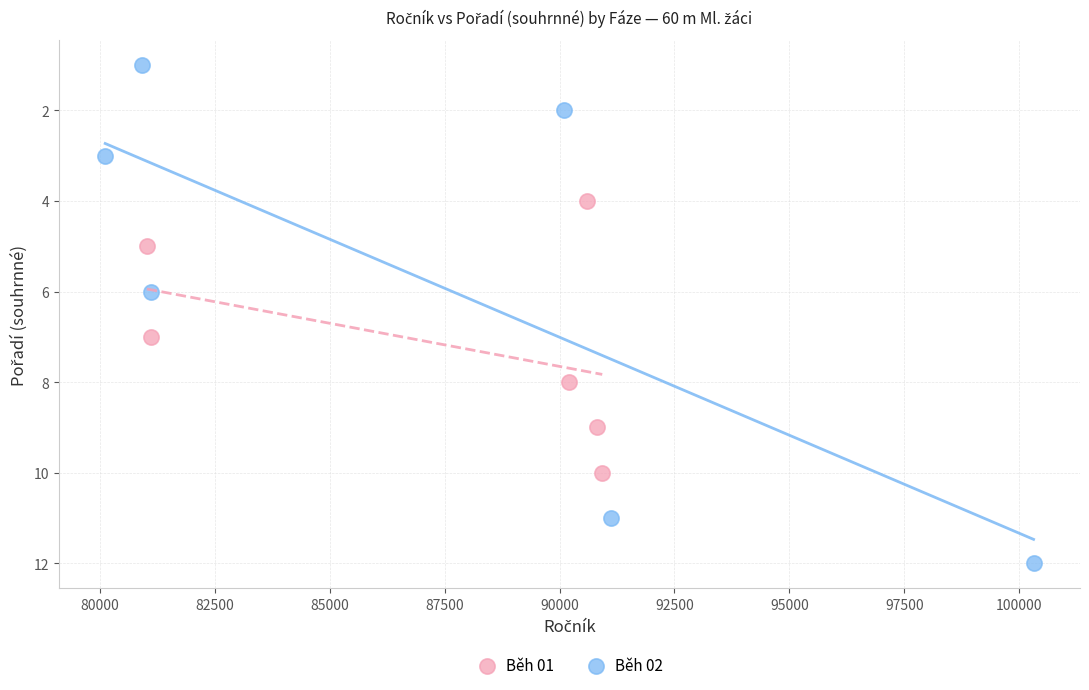

What are all the series names shown in the legend?

Běh 01, Běh 02